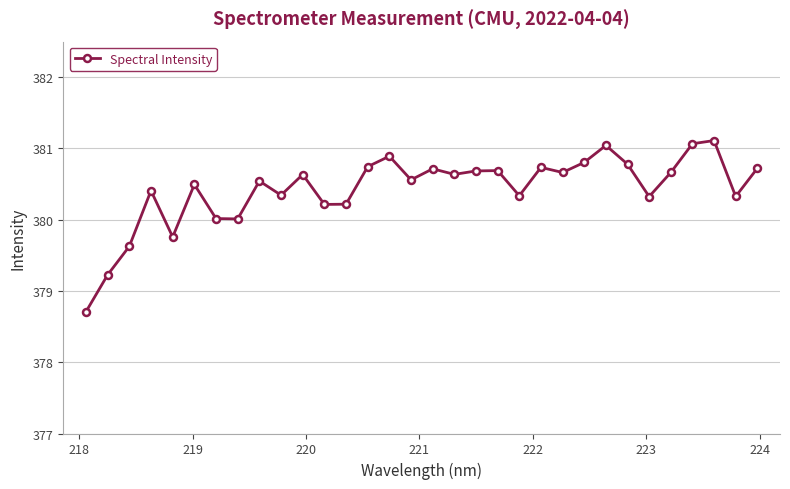

What is the minimum value shown in the chart?

378.7